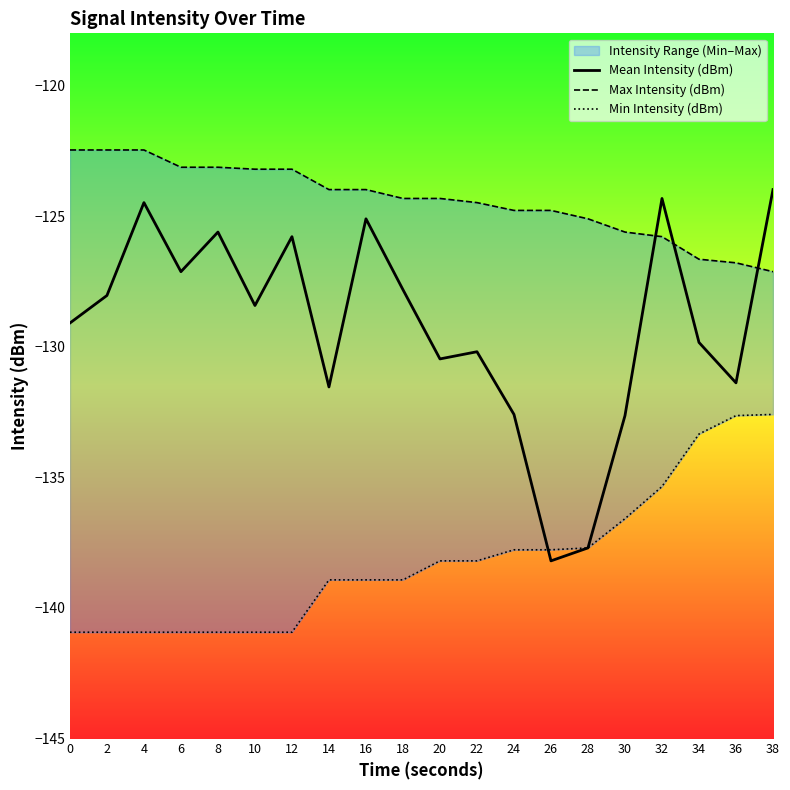

Where does the Mean Intensity (dBm) series first go above -128?

4